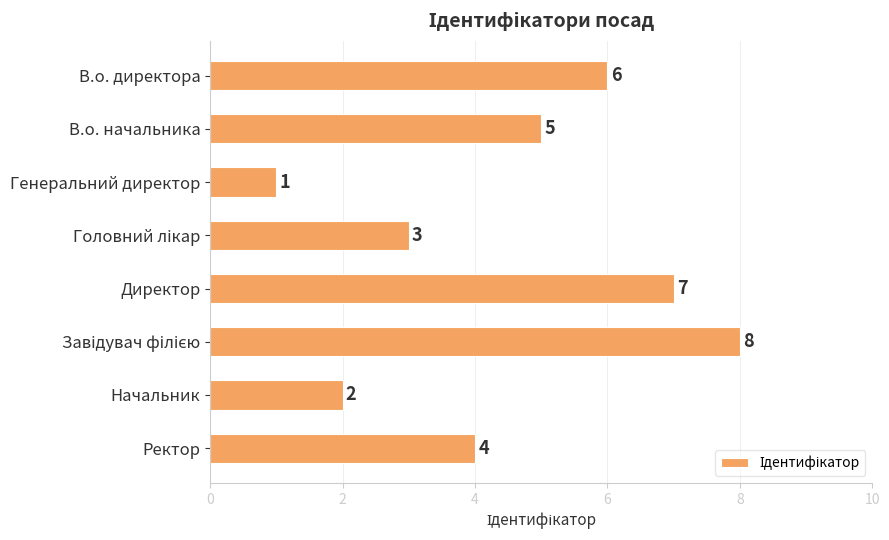

What is the value of the 2nd bar from the top?

5